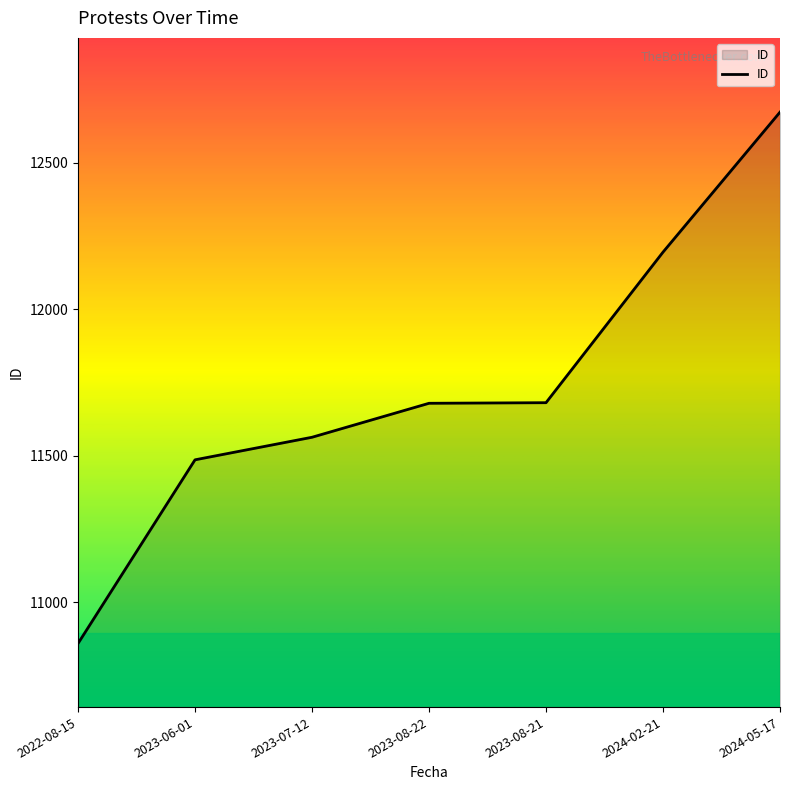

Does the chart display data point markers on the line(s)?

No